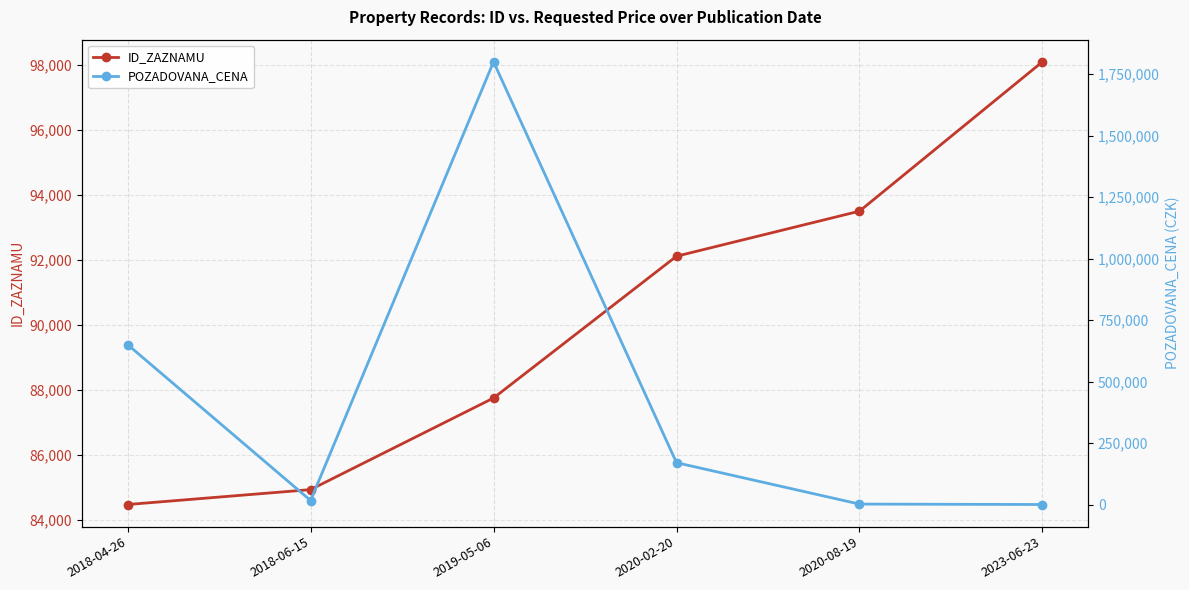

After their last crossing, which series has the higher values: ID_ZAZNAMU or POZADOVANA_CENA?

ID_ZAZNAMU